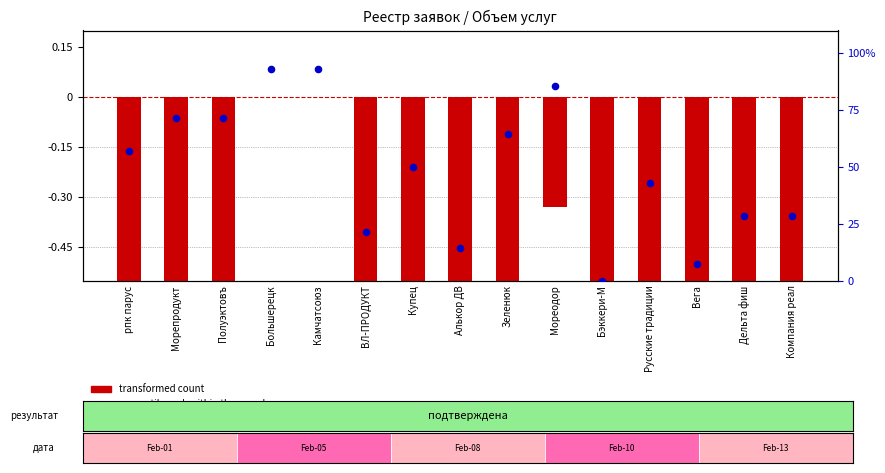

What are all the series names shown in the legend?

transformed count, percentile rank within the sample